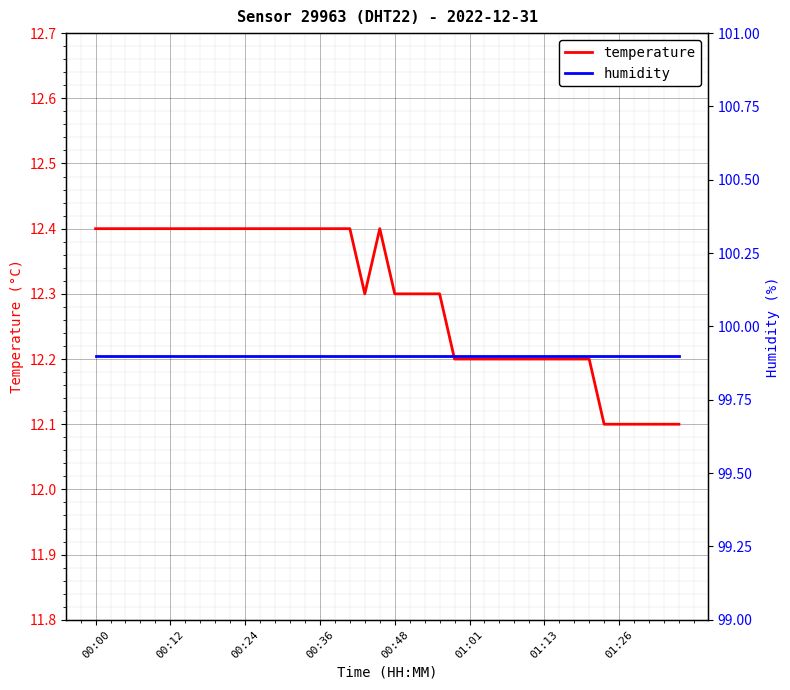

What is the approximate value of temperature at 28?

12.2